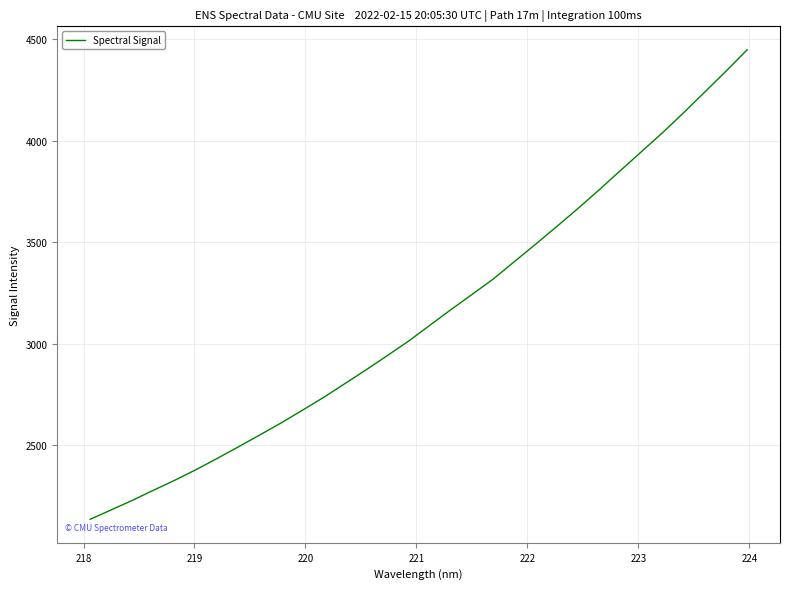

What is the greatest value displayed?

4446.8